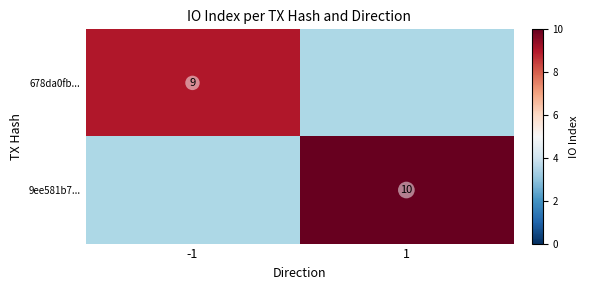

At which category does the chart reach its peak across all series?

1